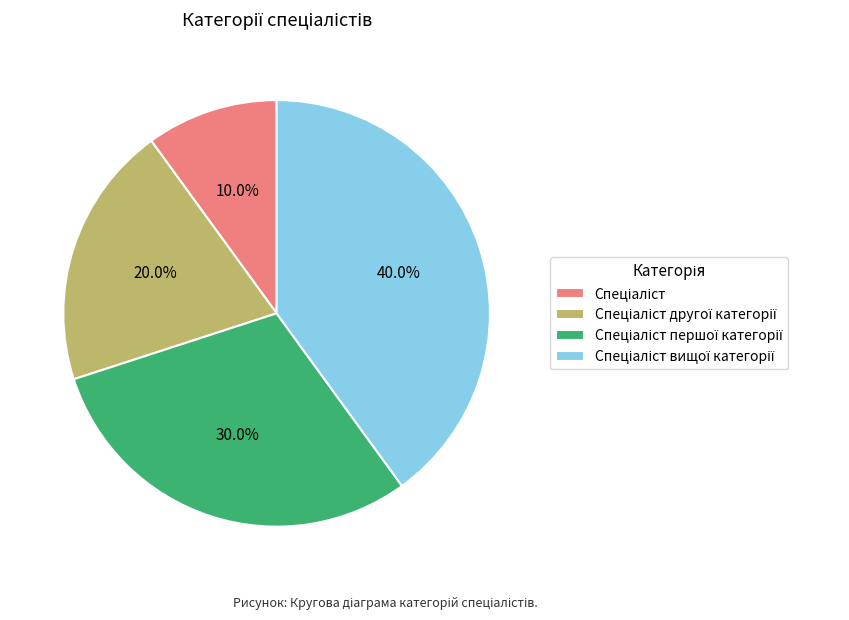

Count the number of slices in the pie.

4